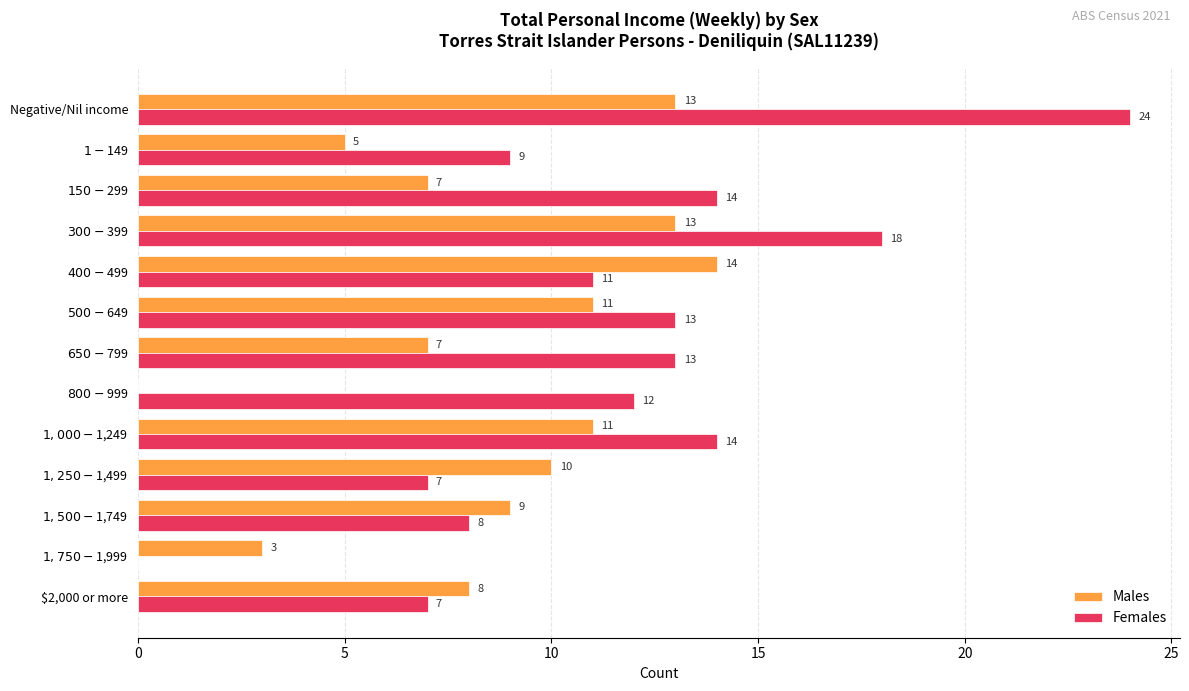

What is the maximum value shown in the chart?

24